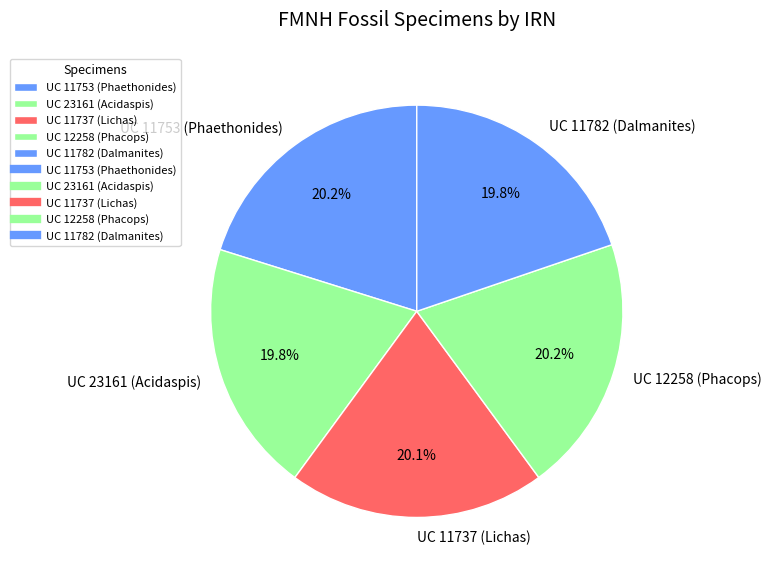

What is the ratio of the value at UC 11753 (Phaethonides) to the value at UC 11737 (Lichas)?

1.0